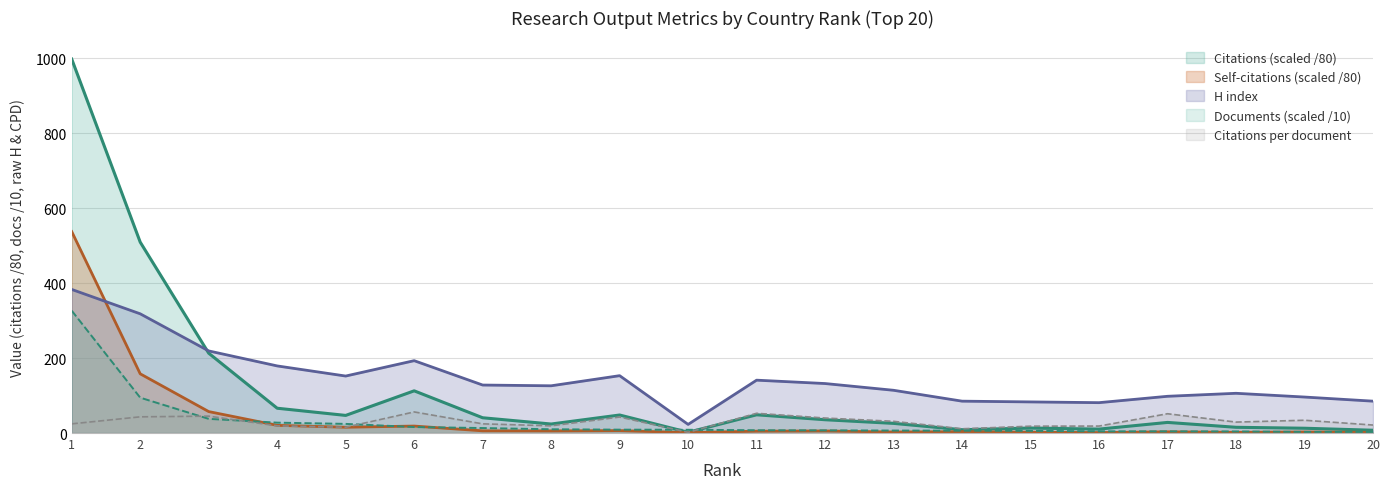

At which category does Citations per document reach its first local valley?

5